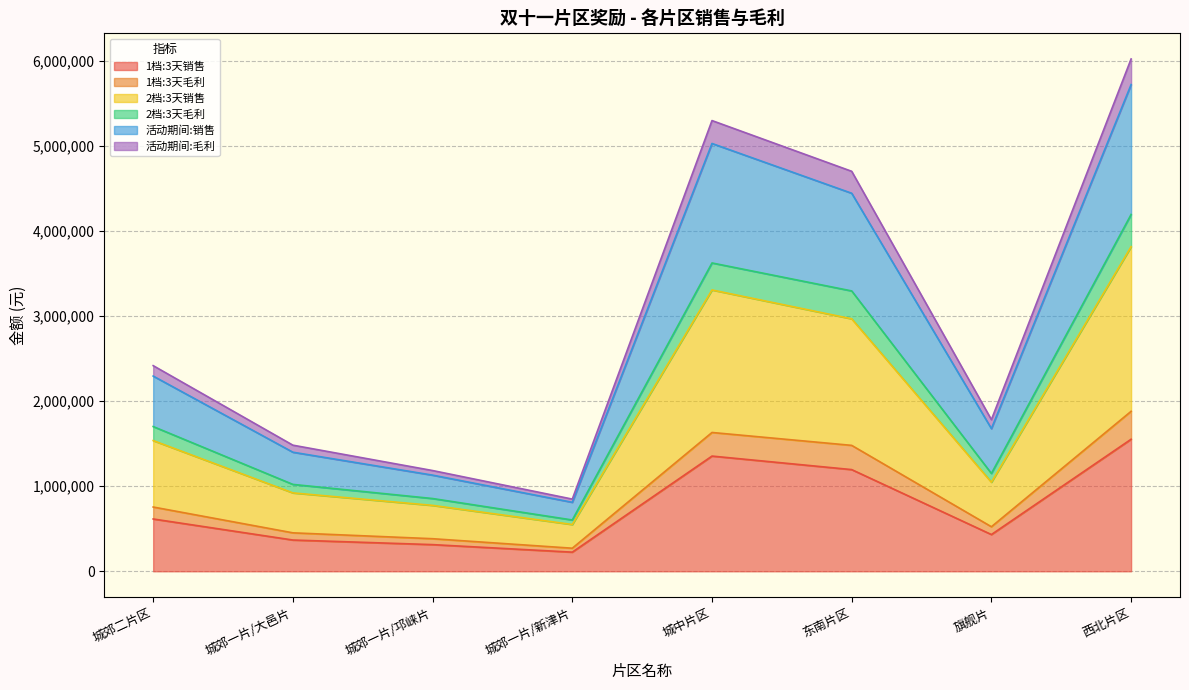

Is it true that 1档:3天销售 equals 432000.0 at 旗舰片?

True